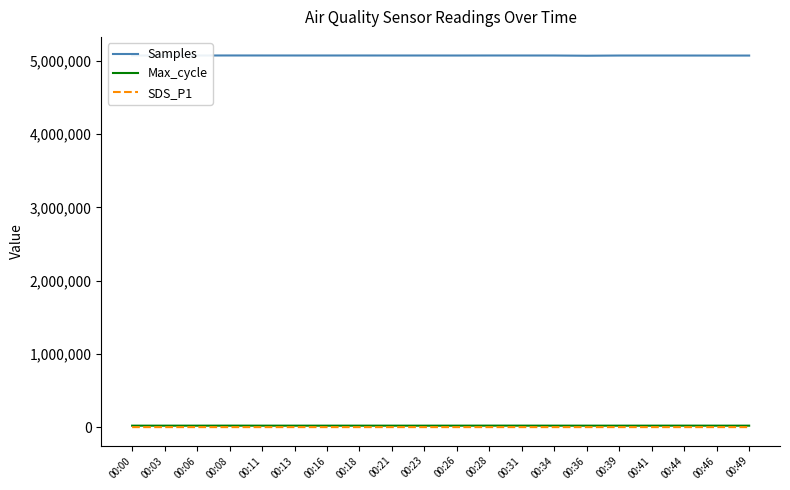

True or false: Samples and SDS_P1 intersect in this chart.

False